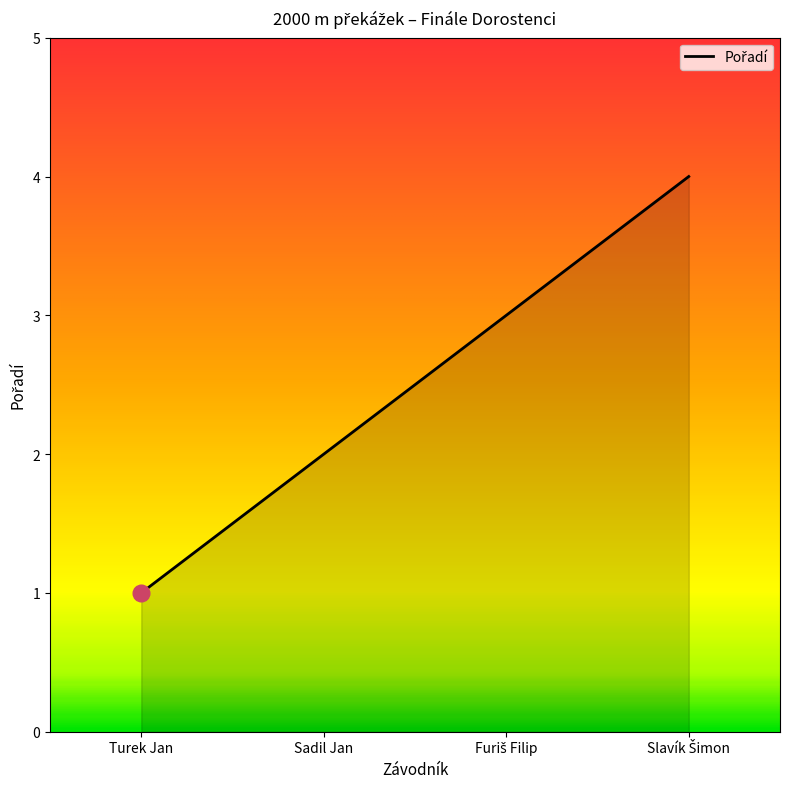

What is the maximum value shown in the chart?

4